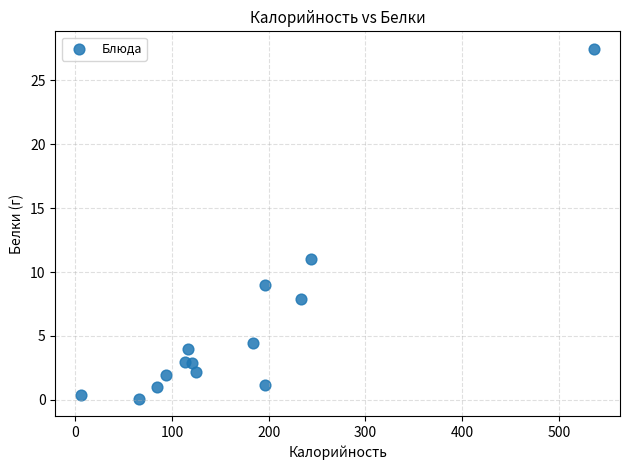

What Y value in the scatter plot is closest to 13?

11.0